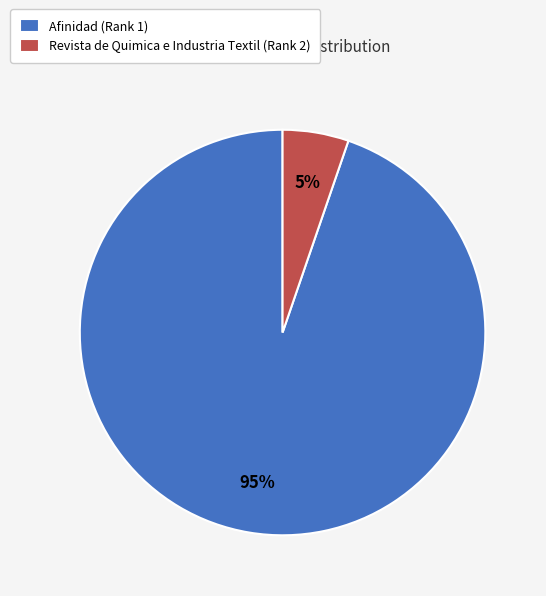

What is the smallest slice in the pie chart?

Revista de Quimica e Industria Textil (Rank 2)